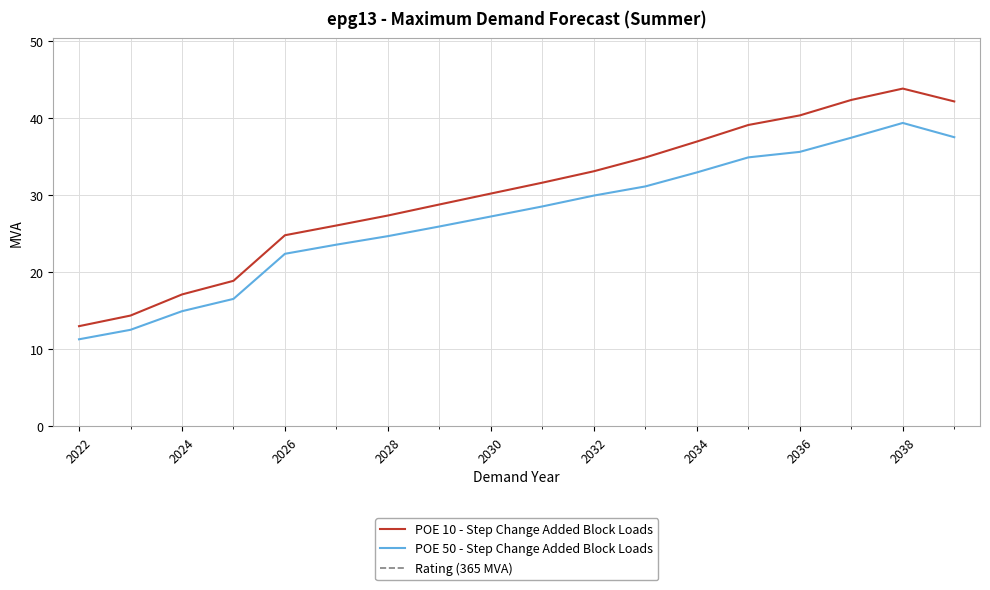

What is the difference between the second highest and second lowest values in the POE 10 - Step Change Added Block Loads series?

28.0